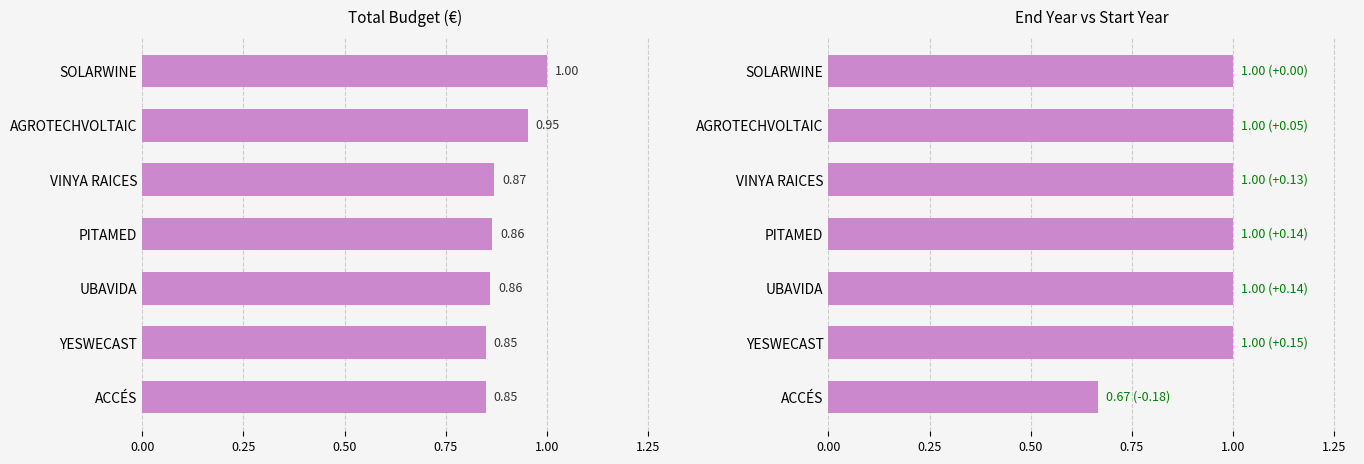

Are the bars grouped side by side (vs. stacked)?

Yes